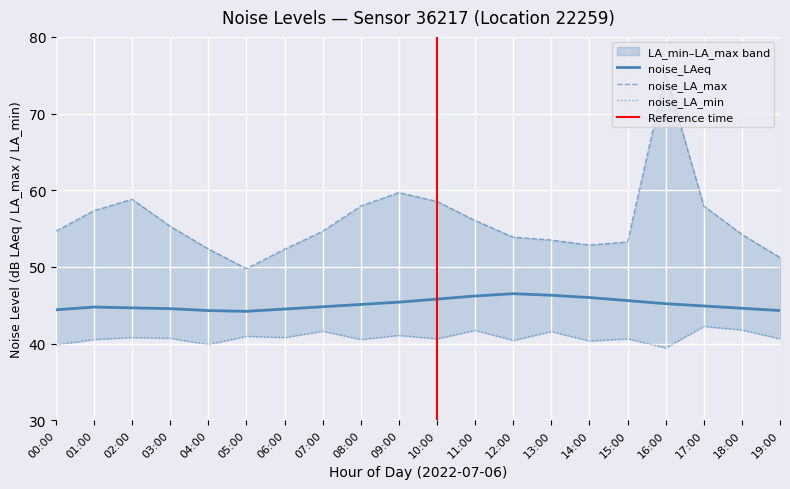

How many interior local valleys does the noise_LA_min series have?

7